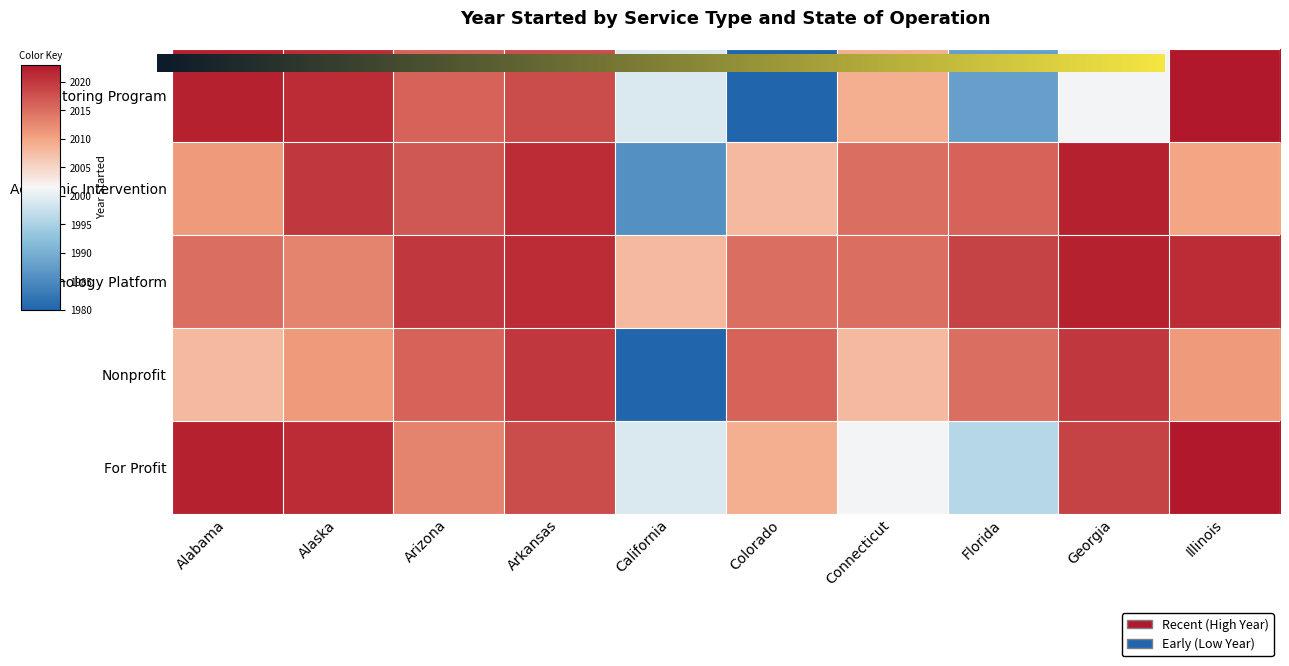

List the labels in order of For Profit value, smallest first.

Florida, California, Connecticut, Colorado, Arizona, Arkansas, Georgia, Alaska, Alabama, Illinois